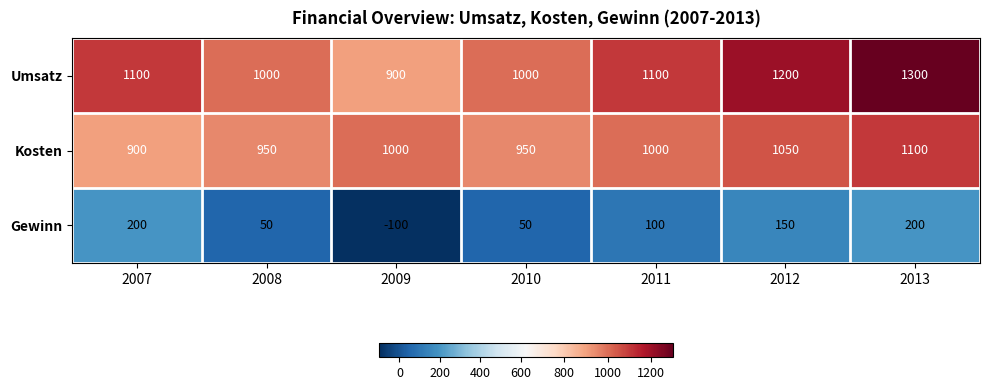

Which category has the highest value in the Umsatz series?

2013